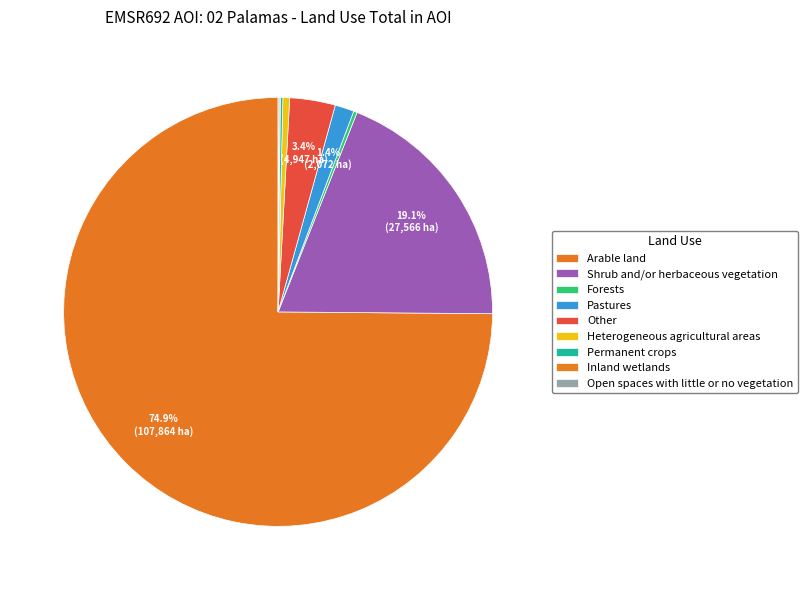

To the nearest percent, what portion does Heterogeneous agricultural areas represent?

1%